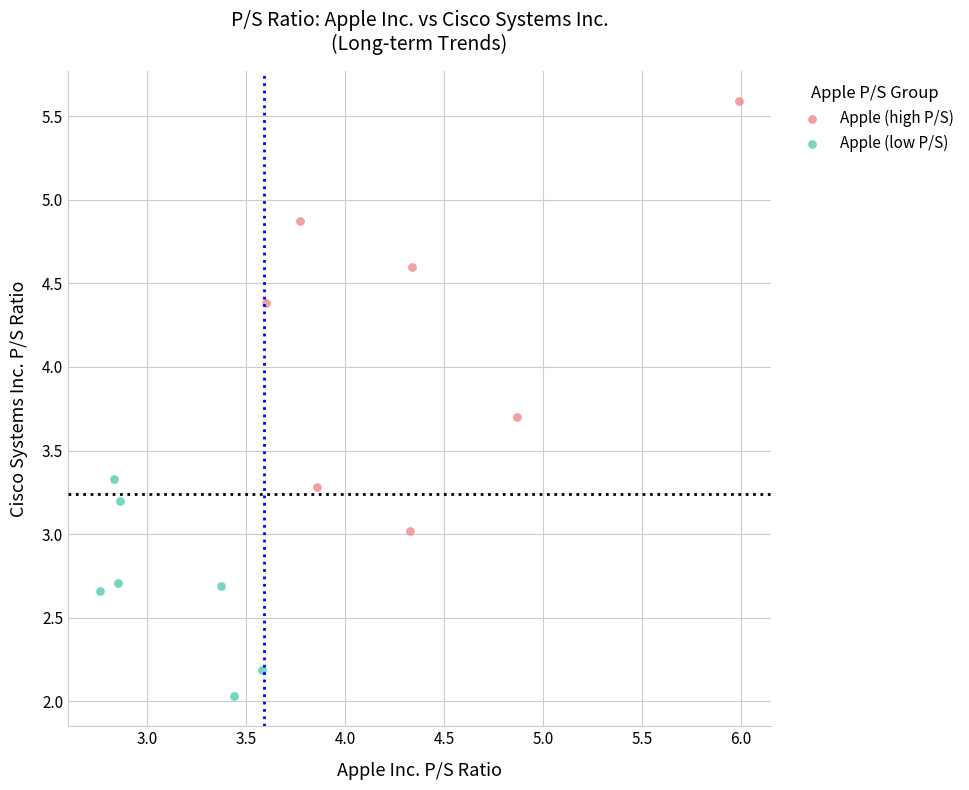

Which series has the widest spread of Y values?

Apple (high P/S)